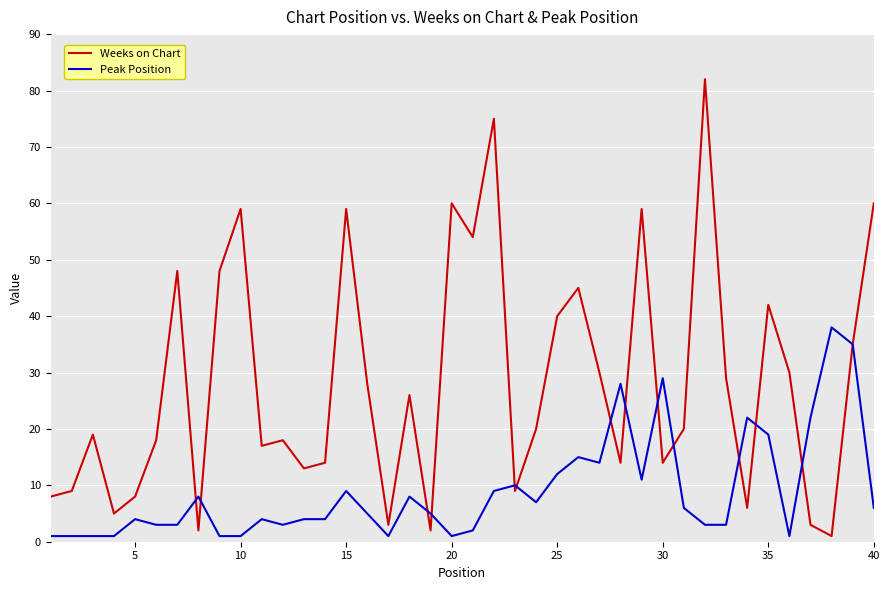

Rank the series by their average value, from highest to lowest.

Weeks on Chart, Peak Position